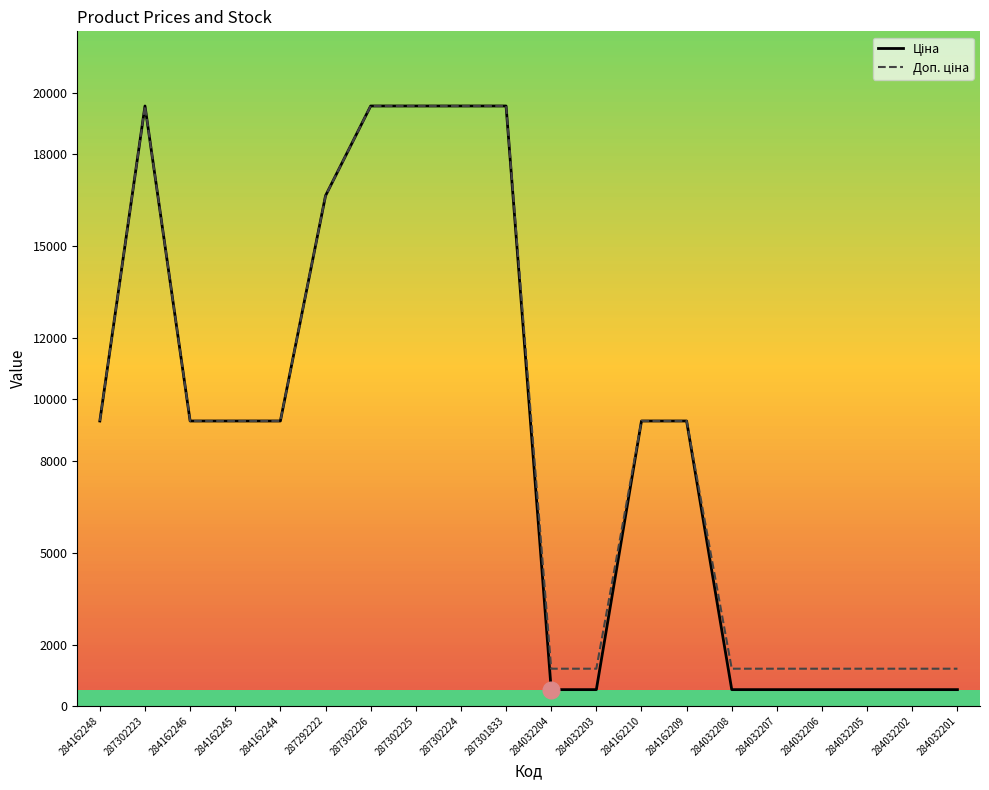

What is the total value across all series at 284162210?

18580.9